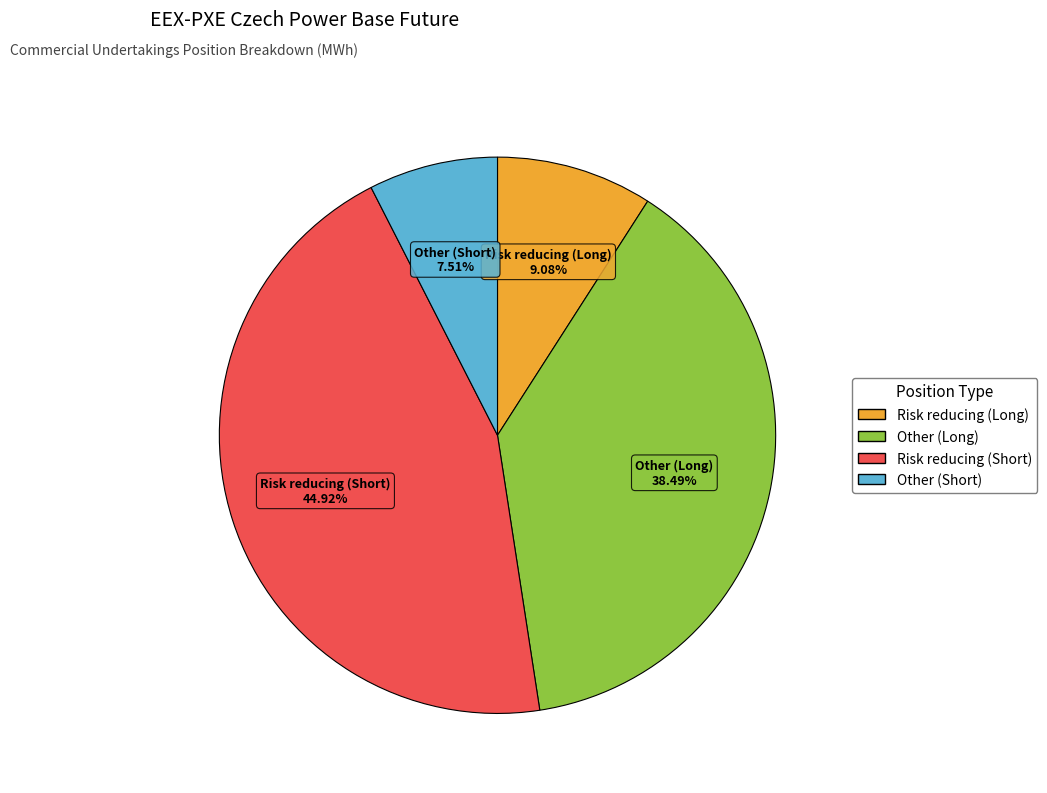

How much of the chart is everything except Other (Short)?

92.5%